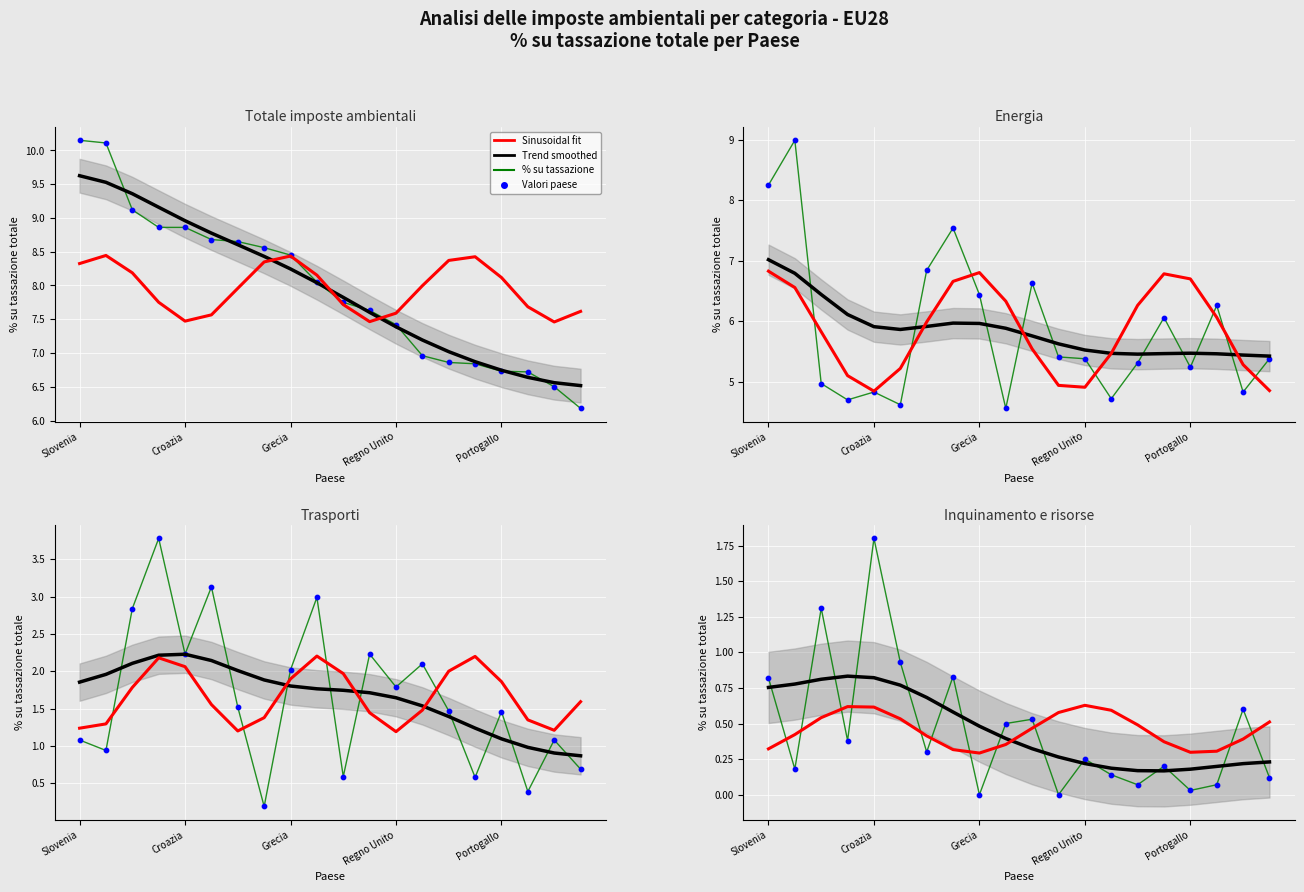

At how many categories does at least one series exceed 0?

20